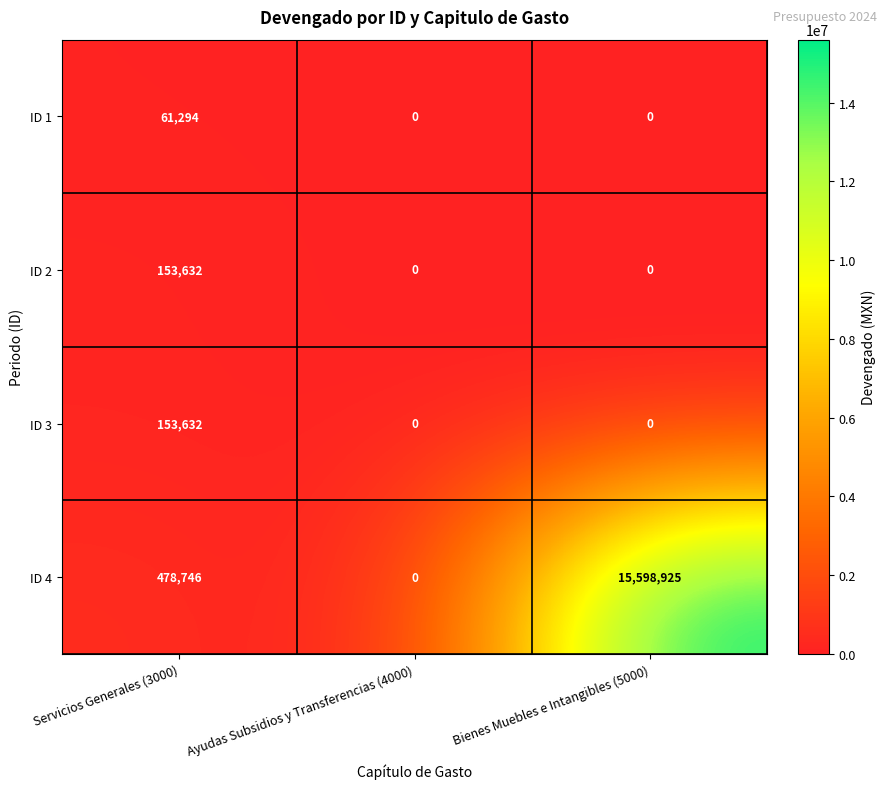

What is the greatest value displayed?

15598925